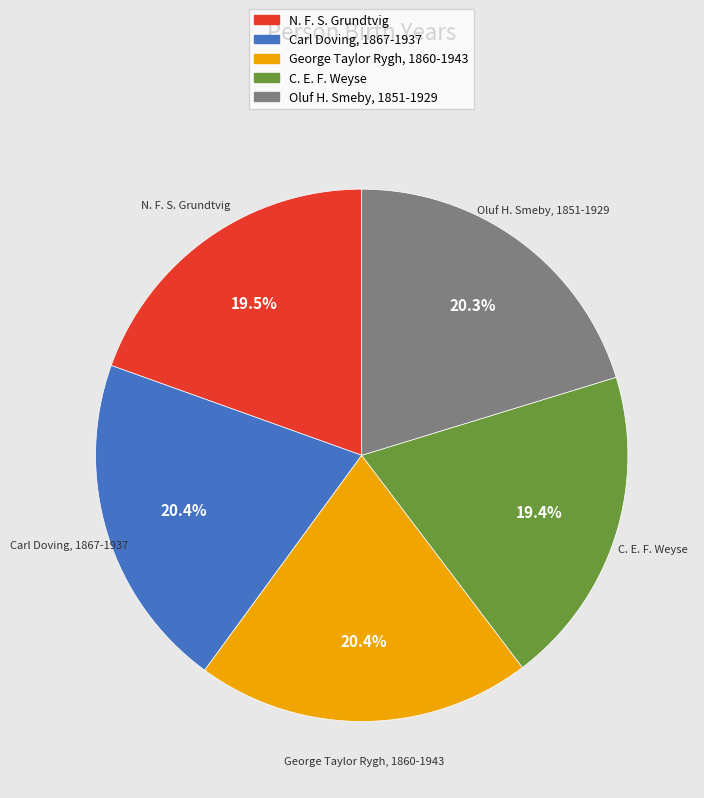

Combined, what portion of the pie is Carl Doving, 1867-1937 and George Taylor Rygh, 1860-1943?

40.8%